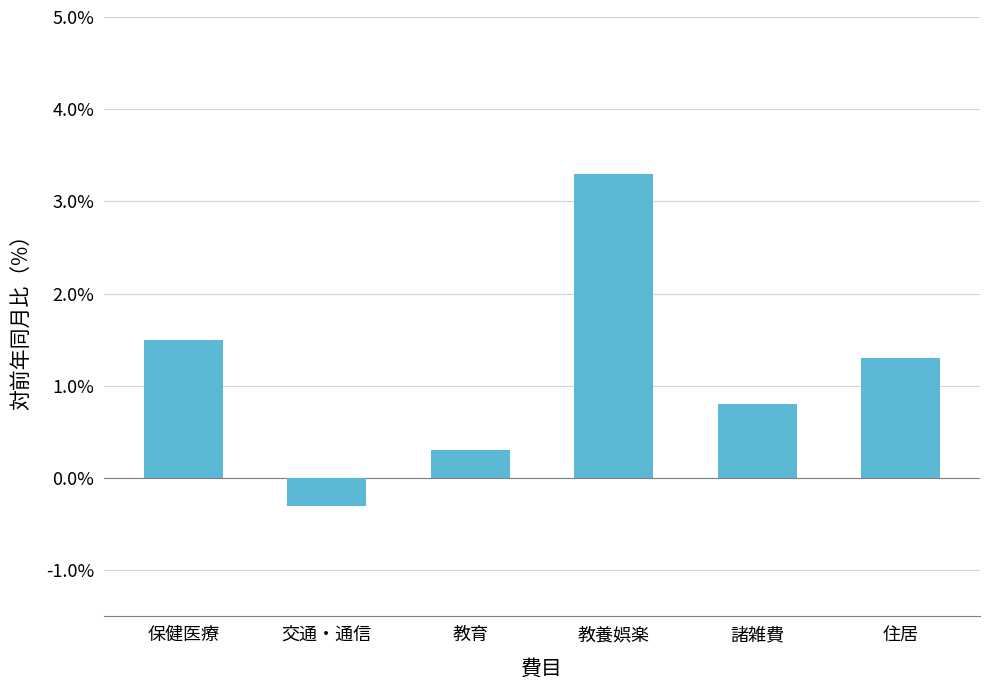

At which label is the value closest to 1?

諸雑費